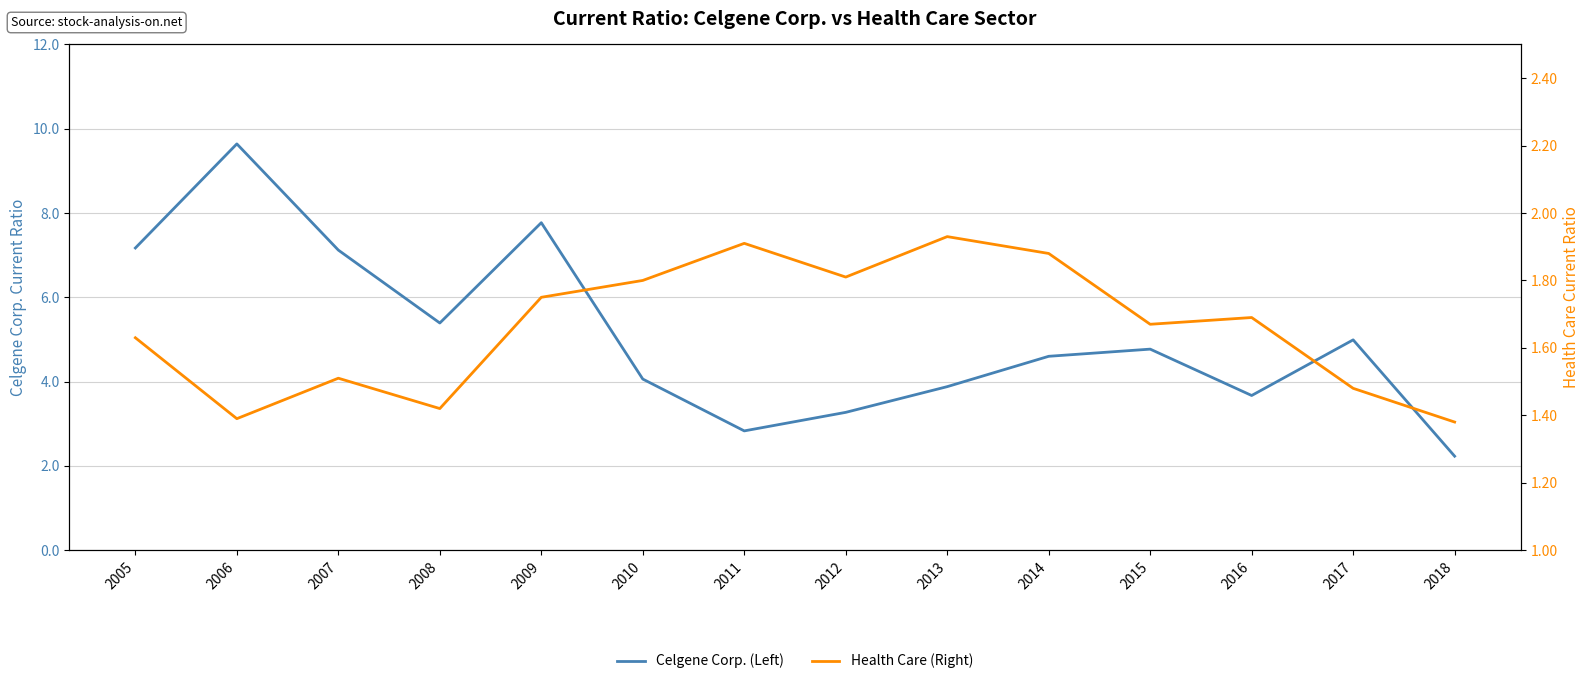

Which series changed the most between 2007 and 2016?

Celgene Corp. (Left)